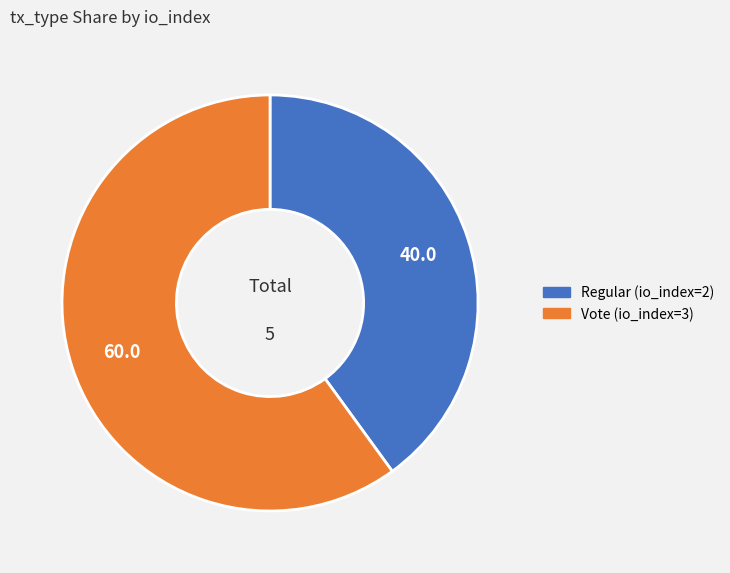

Is there any slice that represents more than half of the pie?

Yes